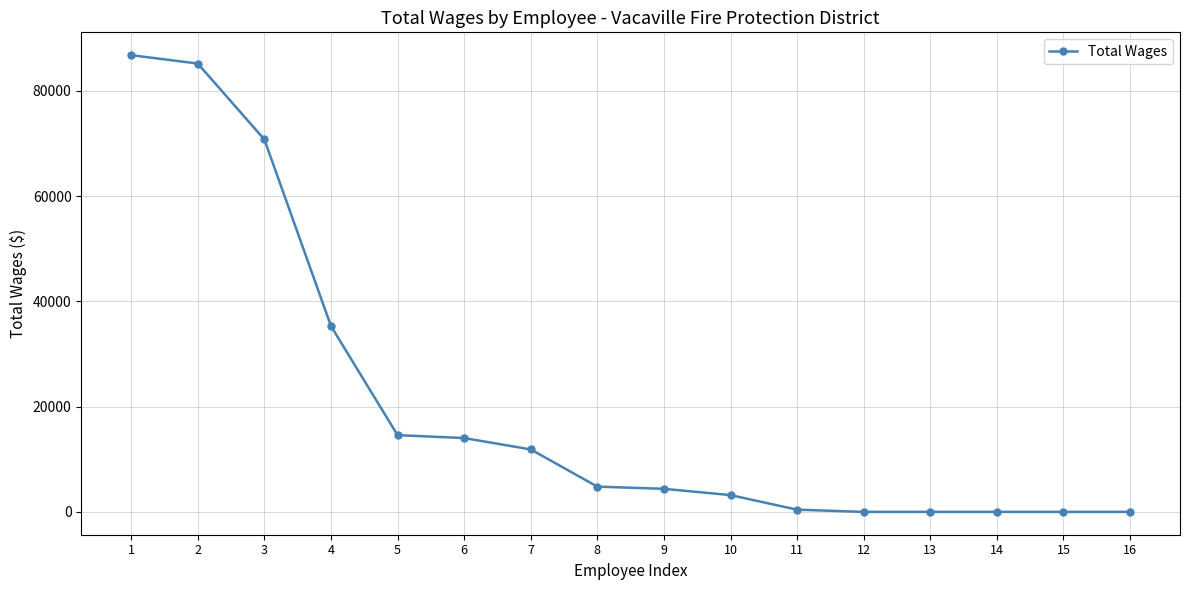

At which label is the value closest to 43400?

4